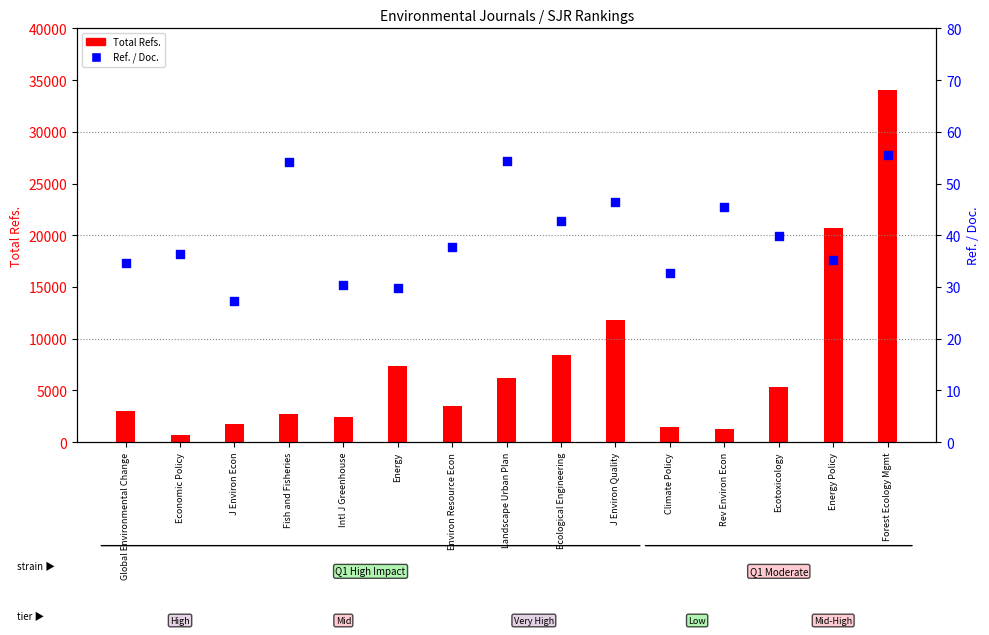

Which series reaches the maximum Y coordinate?

Total Refs.